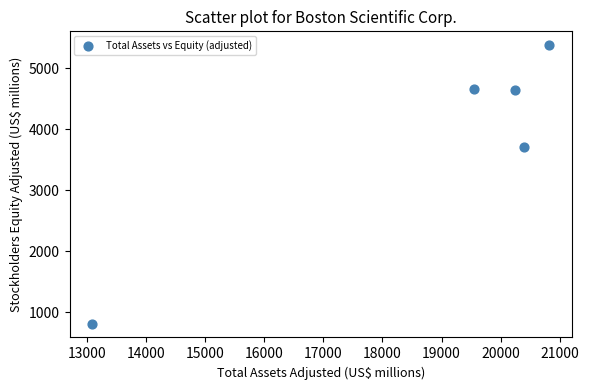

What Y value in the scatter plot is closest to 3095?

3701